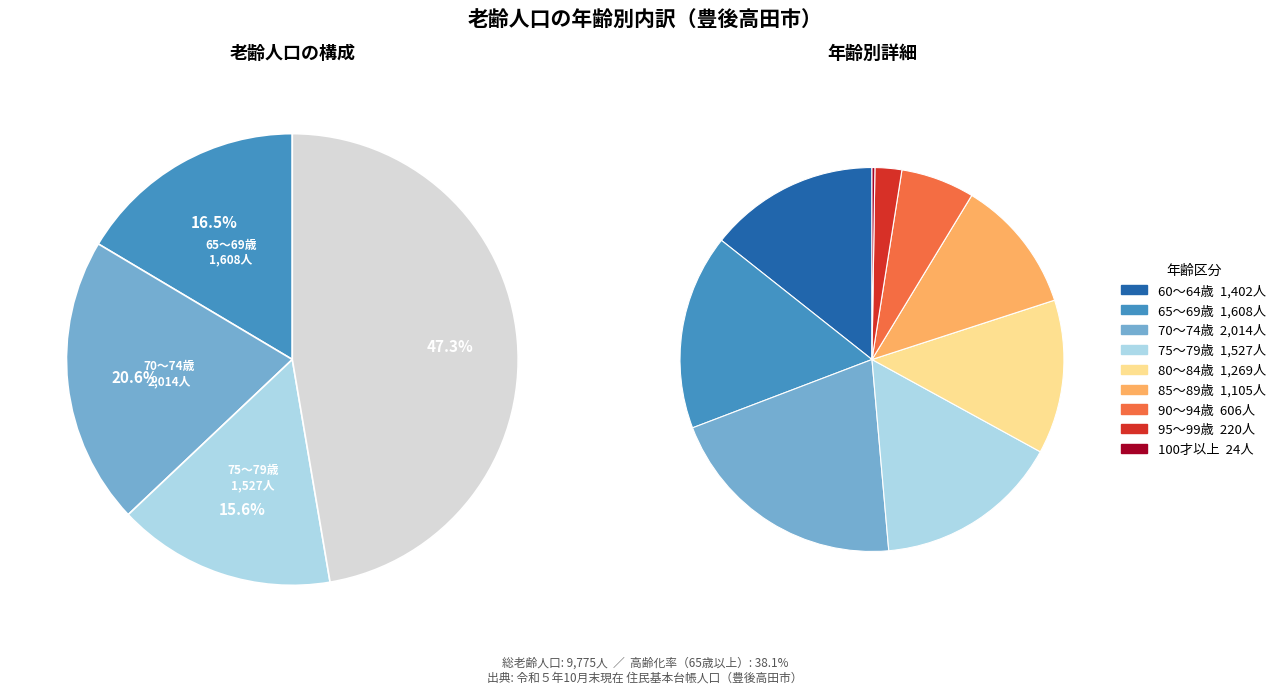

True or false: 90～94歳 accounts for 6% of the total.

True